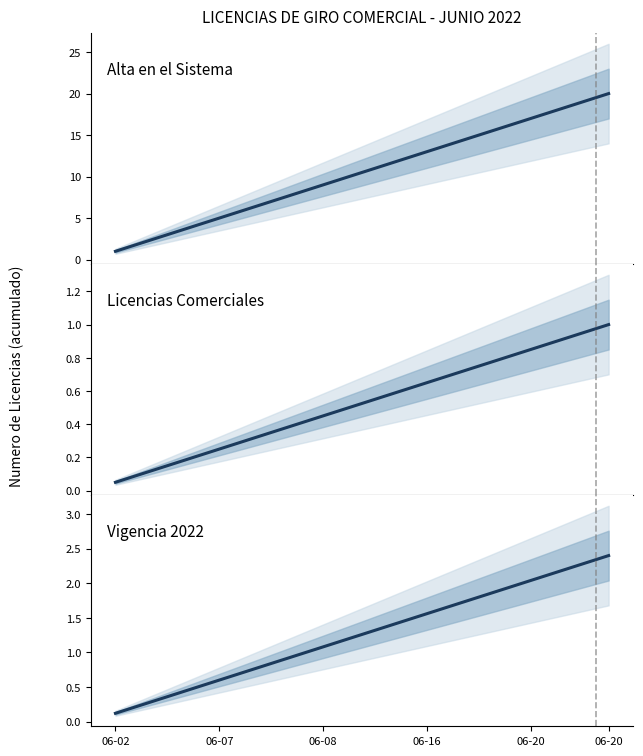

At 06-07, list the series in order from largest to smallest.

Alta en el Sistema, Vigencia 2022, Licencias Comerciales